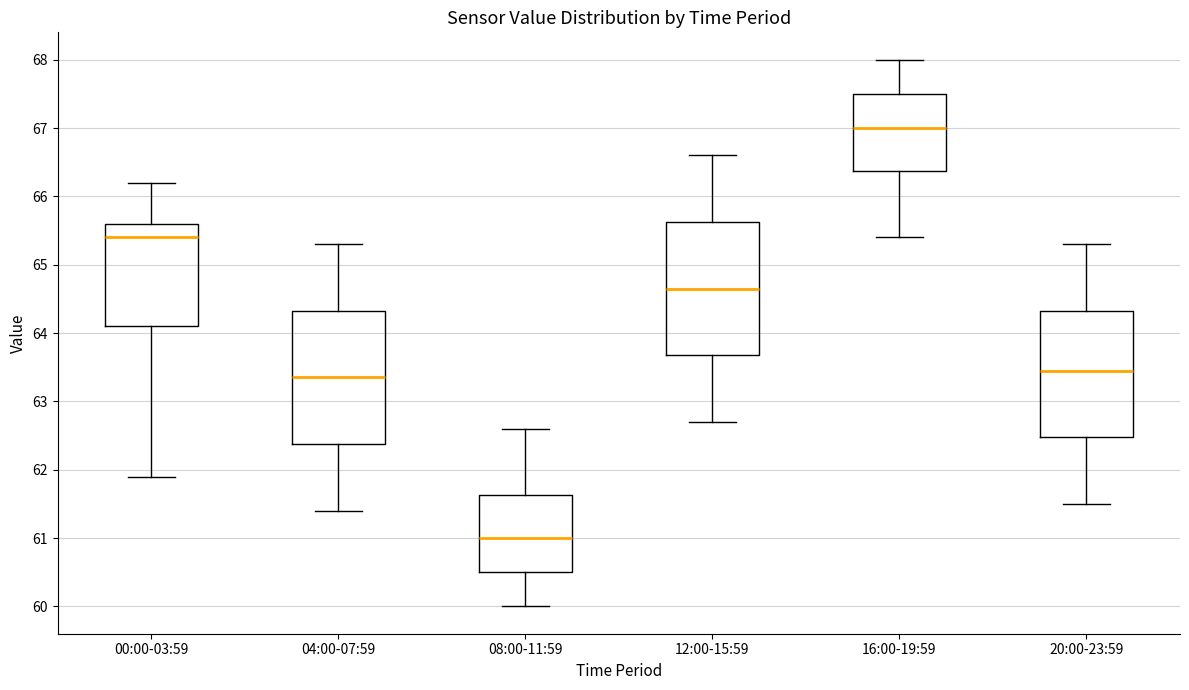

Which box has the highest median line?

16:00-19:59